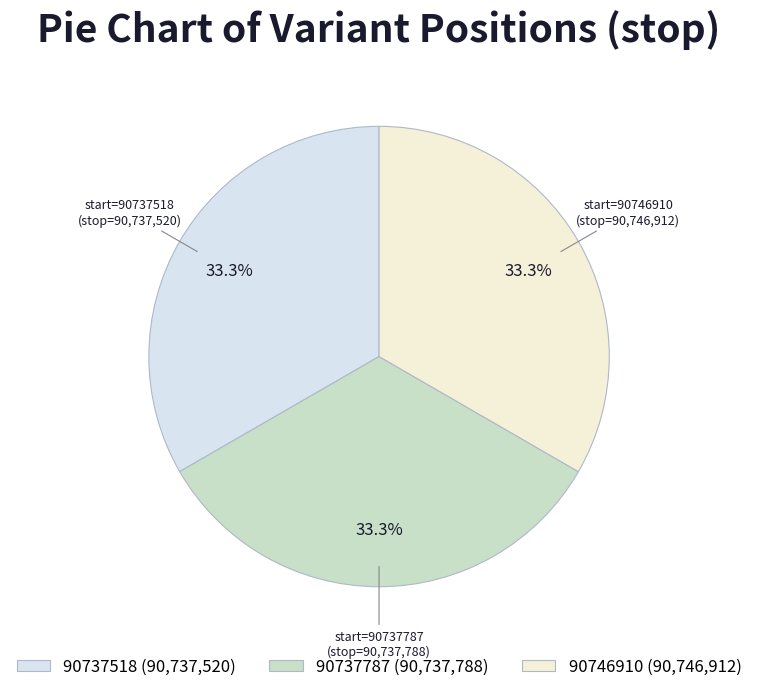

To the nearest percent, what percentage of the pie is 90737787?

33%